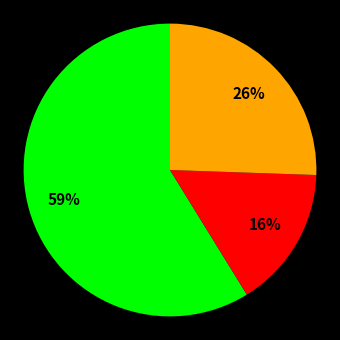

To the nearest percent, what is the average slice percentage?

33%